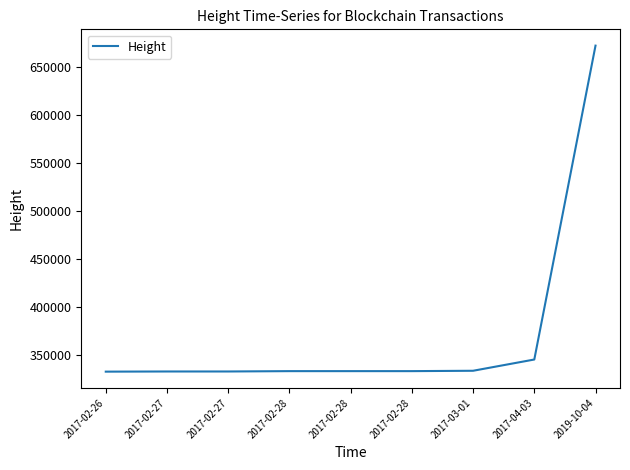

Is this an area chart (filled region under the line)?

No